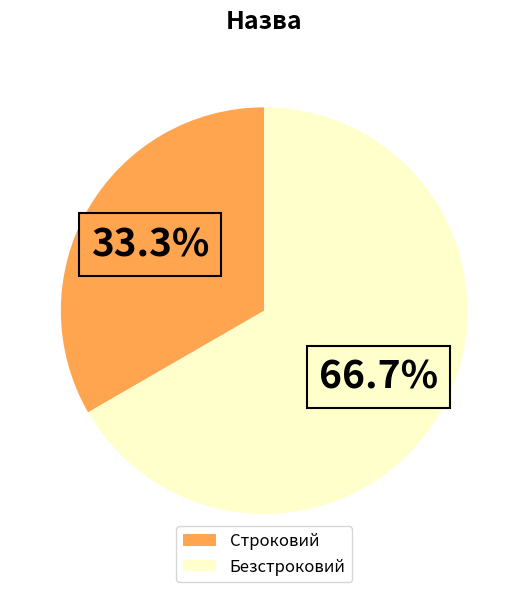

True or false: Безстроковий accounts for 67% of the total.

True